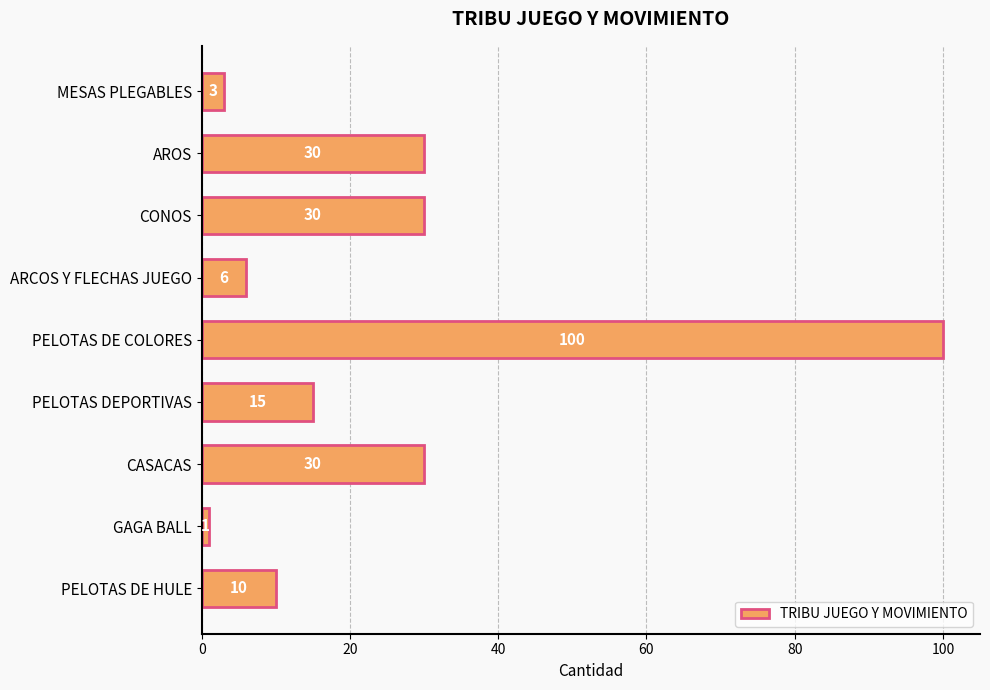

What position from the top is CONOS?

3